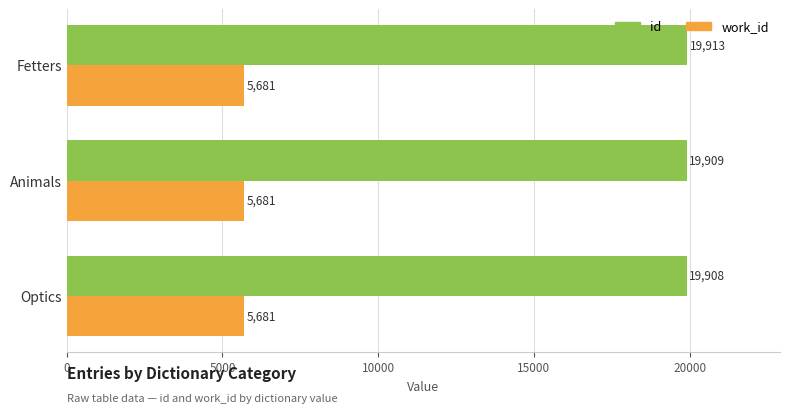

What is the sum of the id values at Animals and Fetters?

39822